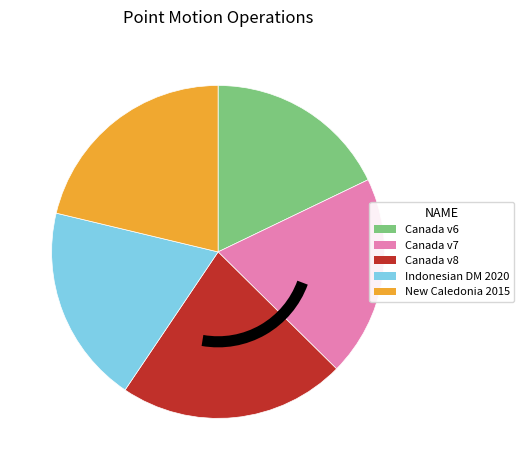

How many segments does this pie chart have?

5